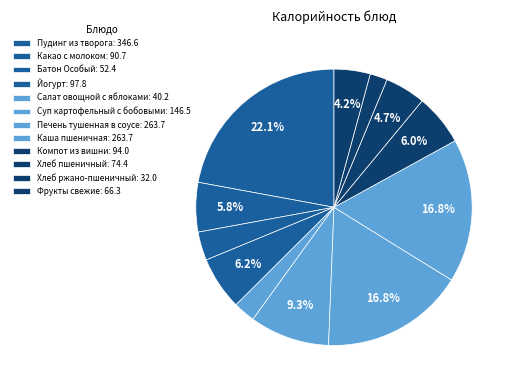

How much of the chart is everything except Салат овощной с яблоками?

97.4%